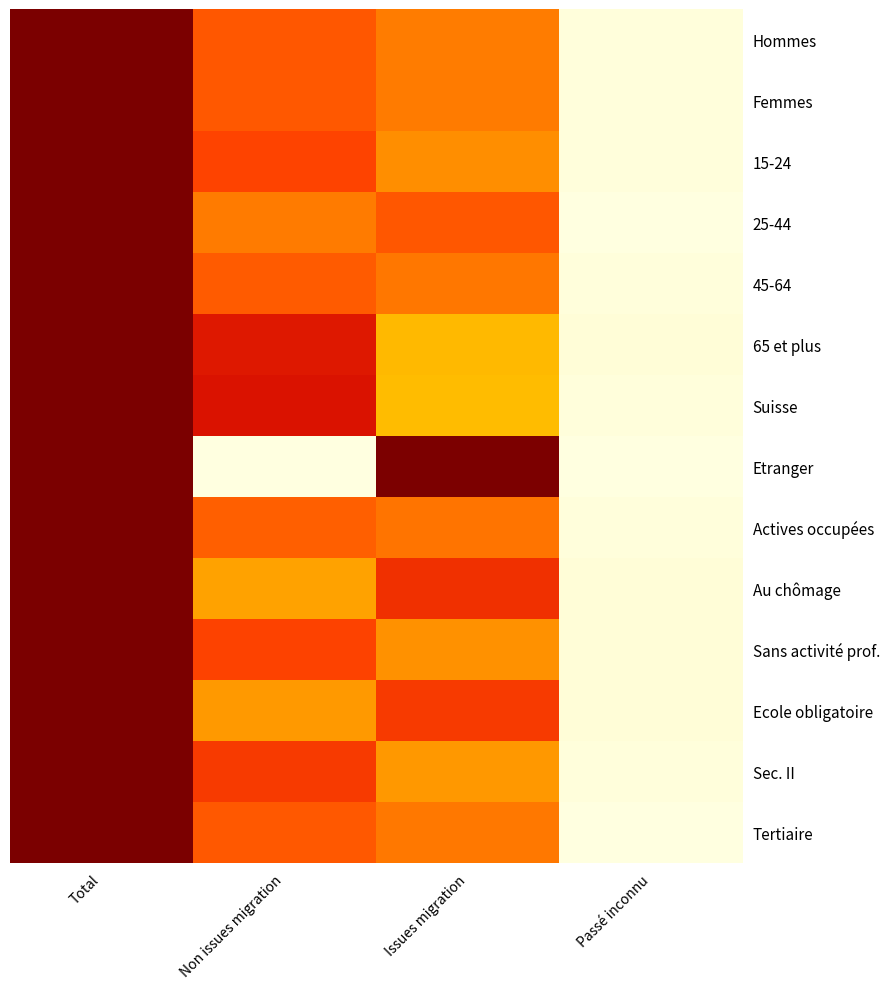

Reading right to left, transcribe all the data shown in this chart.

Hommes: Passé inconnu=0.0	Issues migration=0.4	Non issues migration=0.6	Total=1.0
Femmes: Passé inconnu=0.0	Issues migration=0.4	Non issues migration=0.5	Total=1.0
15-24: Passé inconnu=0.0	Issues migration=0.4	Non issues migration=0.6	Total=1.0
25-44: Passé inconnu=0.0	Issues migration=0.5	Non issues migration=0.4	Total=1.0
45-64: Passé inconnu=0.0	Issues migration=0.5	Non issues migration=0.5	Total=1.0
65 et plus: Passé inconnu=0.0	Issues migration=0.3	Non issues migration=0.7	Total=1.0
Suisse: Passé inconnu=0.0	Issues migration=0.2	Non issues migration=0.7	Total=1.0
Etranger: Passé inconnu=0.0	Issues migration=1.0	Non issues migration=0.0	Total=1.0
Actives occupées: Passé inconnu=0.0	Issues migration=0.5	Non issues migration=0.5	Total=1.0
Au chômage: Passé inconnu=0.0	Issues migration=0.7	Non issues migration=0.3	Total=1.0
Sans activité prof.: Passé inconnu=0.0	Issues migration=0.4	Non issues migration=0.6	Total=1.0
Ecole obligatoire: Passé inconnu=0.0	Issues migration=0.6	Non issues migration=0.4	Total=1.0
Sec. II: Passé inconnu=0.0	Issues migration=0.4	Non issues migration=0.6	Total=1.0
Tertiaire: Passé inconnu=0.0	Issues migration=0.5	Non issues migration=0.5	Total=1.0